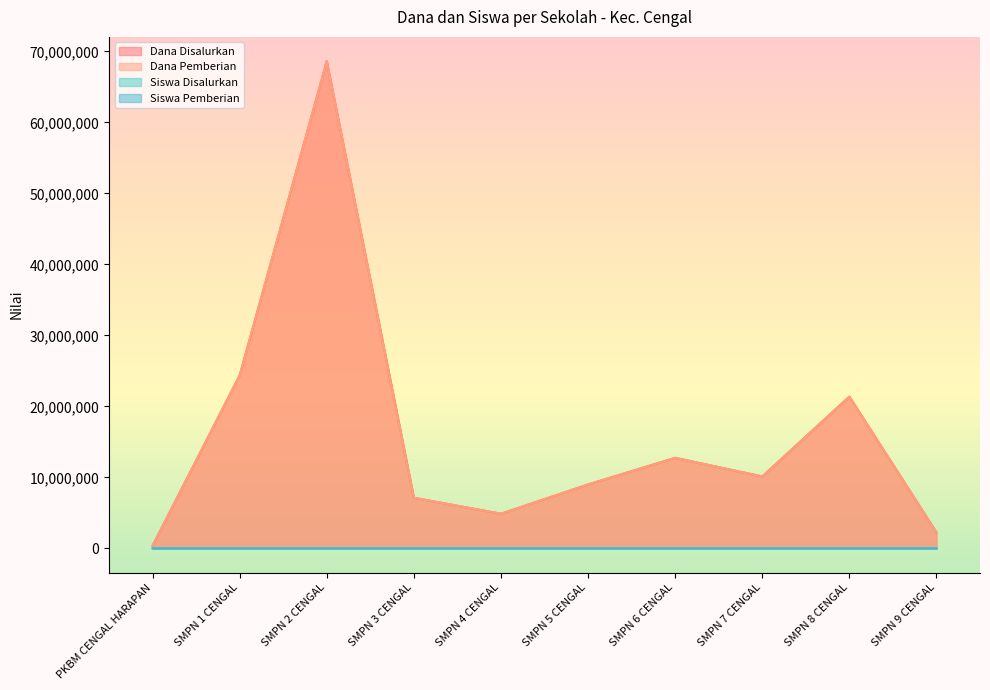

What is the sum of the Siswa Pemberian values at SMPN 8 CENGAL and SMPN 9 CENGAL?

38